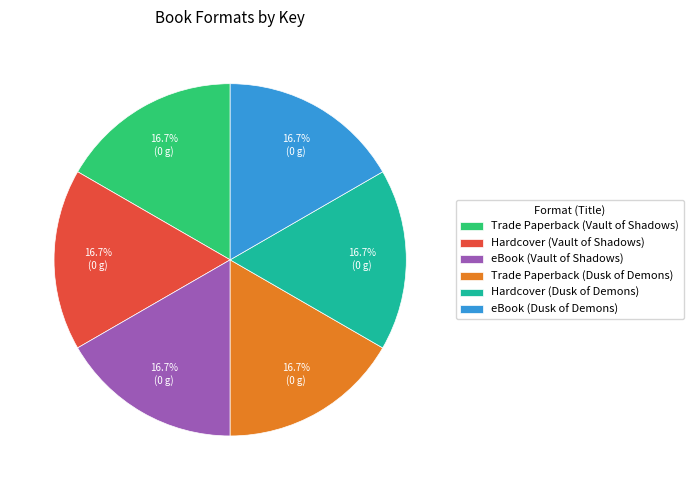

To the nearest percent, what is the average slice percentage?

17%